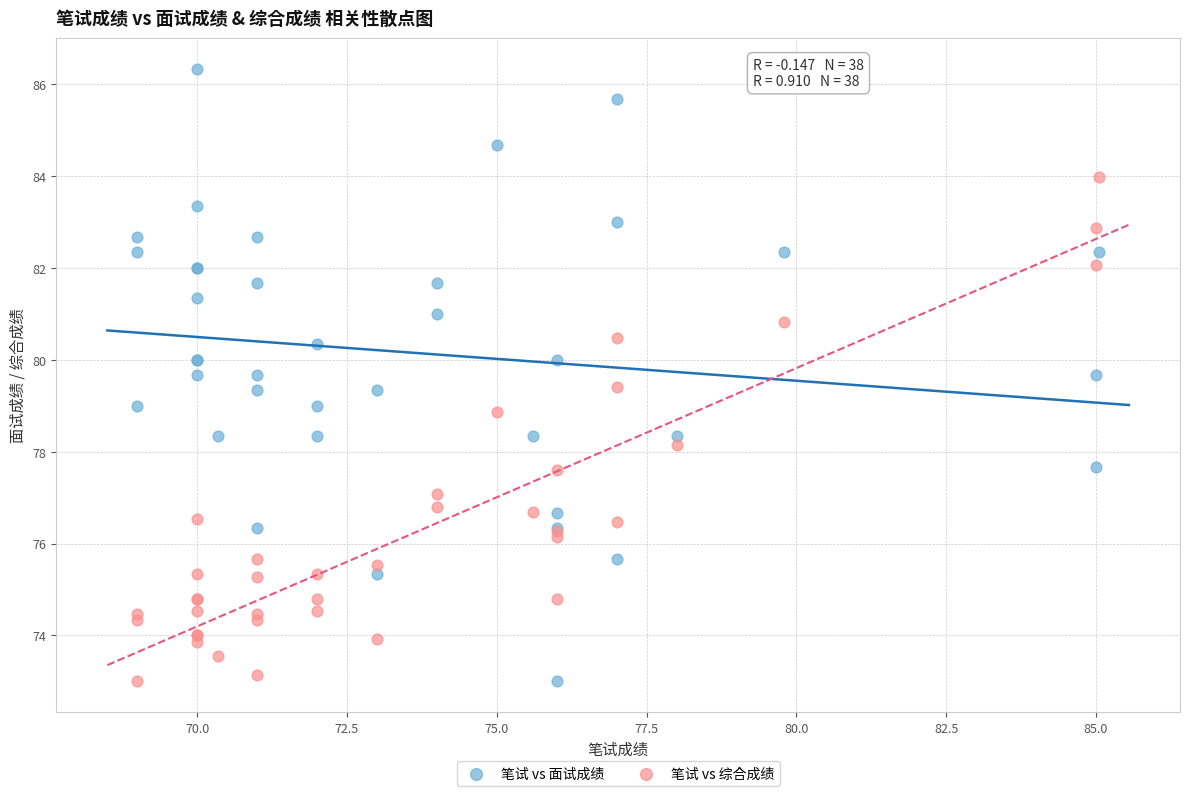

Which series has the largest Y range (max minus min)?

笔试 vs 面试成绩